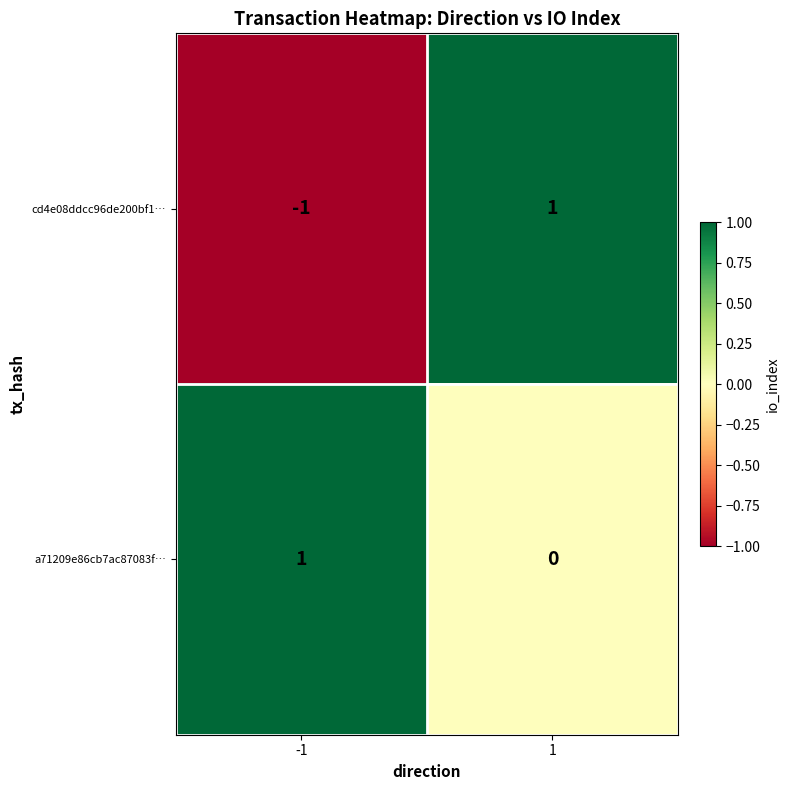

Rank the series at -1 from highest to lowest value.

a71209e86cb7ac87083f…, cd4e08ddcc96de200bf1…